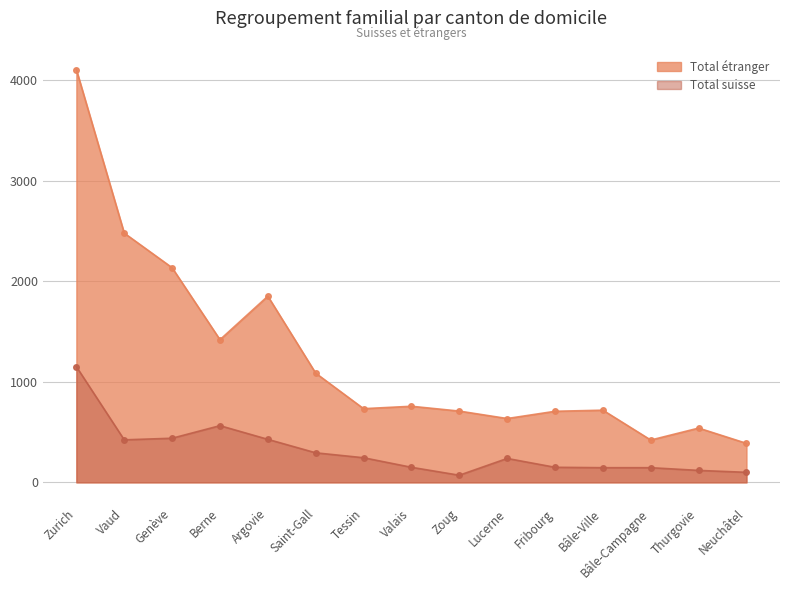

True or false: Total étranger has a value of 227 at Bâle-Campagne.

False